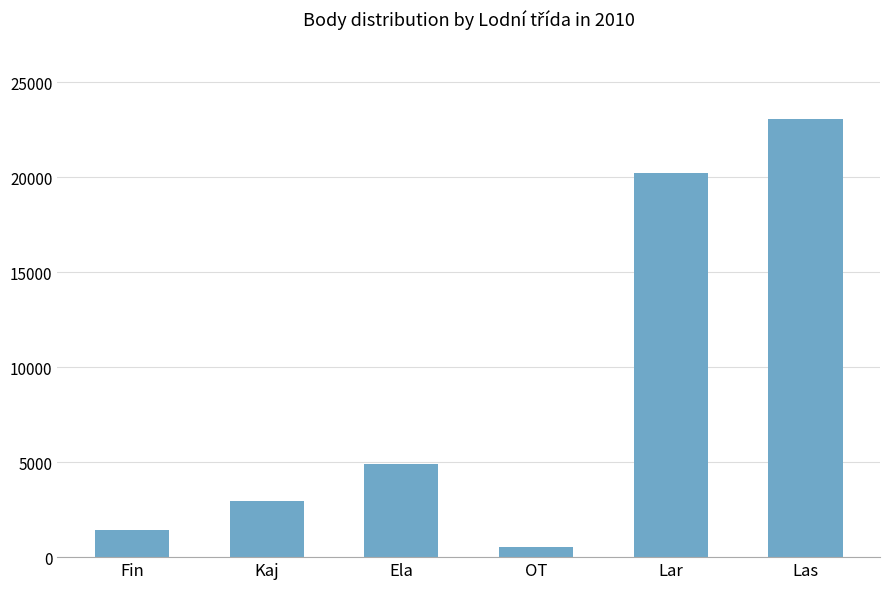

Which has a higher value, OT or Ela?

Ela